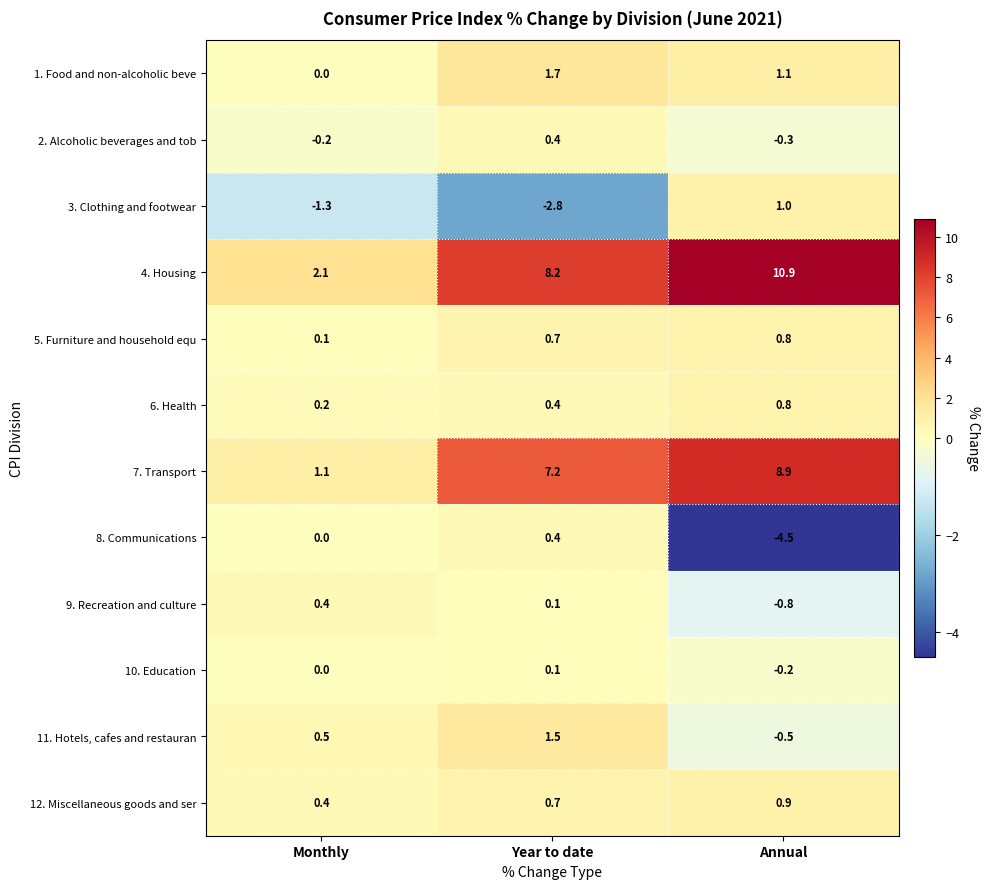

The value of 1. Food and non-alcoholic beve at Annual is 1.1. True or false?

True